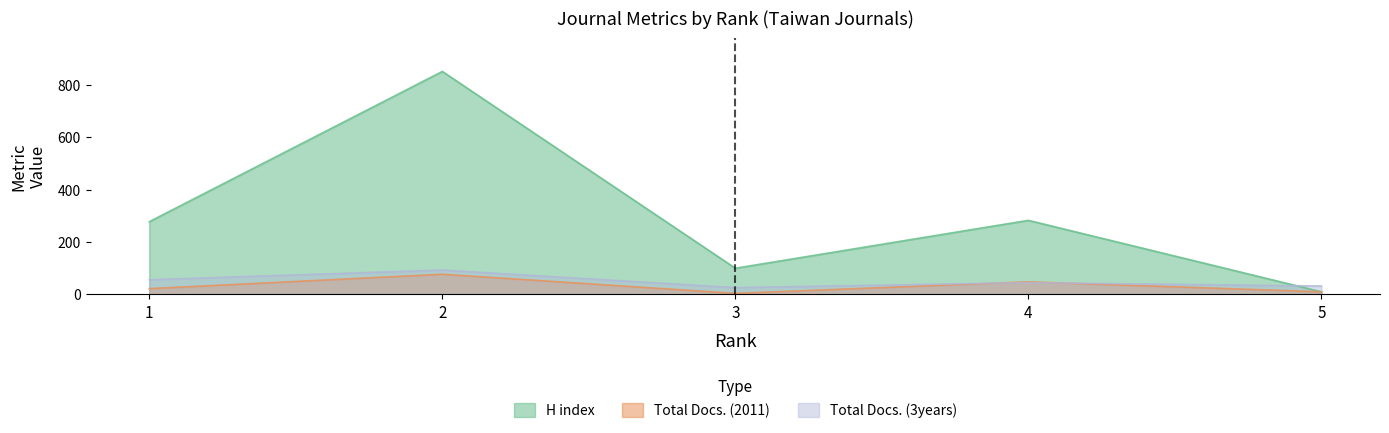

Reading left to right, what are all the values shown in this chart?

H index: 278	852	100	283	10
Total Docs. (2011): 22	77	4	48	10
Total Docs. (3years): 56	93	26	45	32